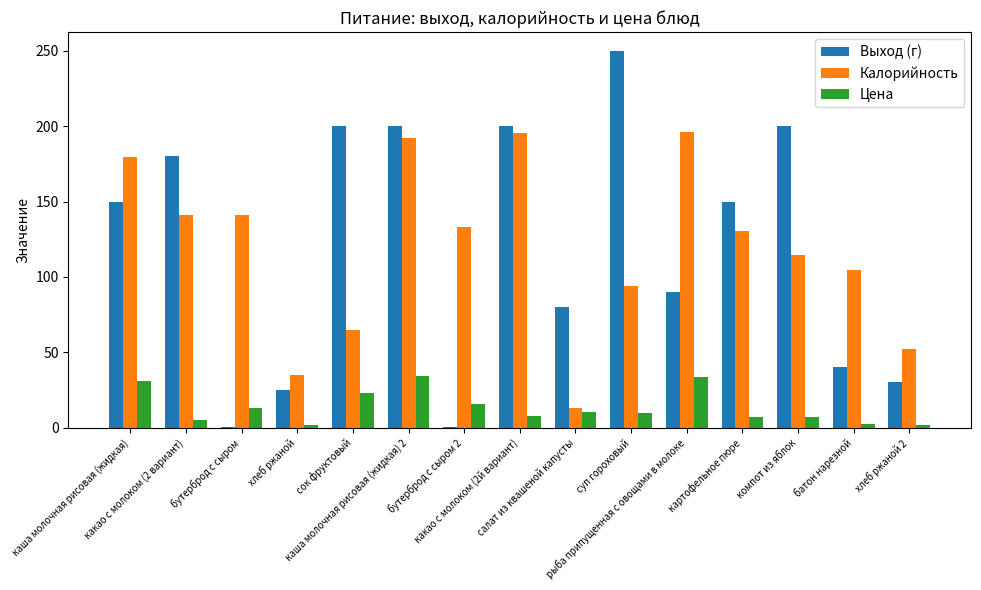

Are the bars horizontal?

No